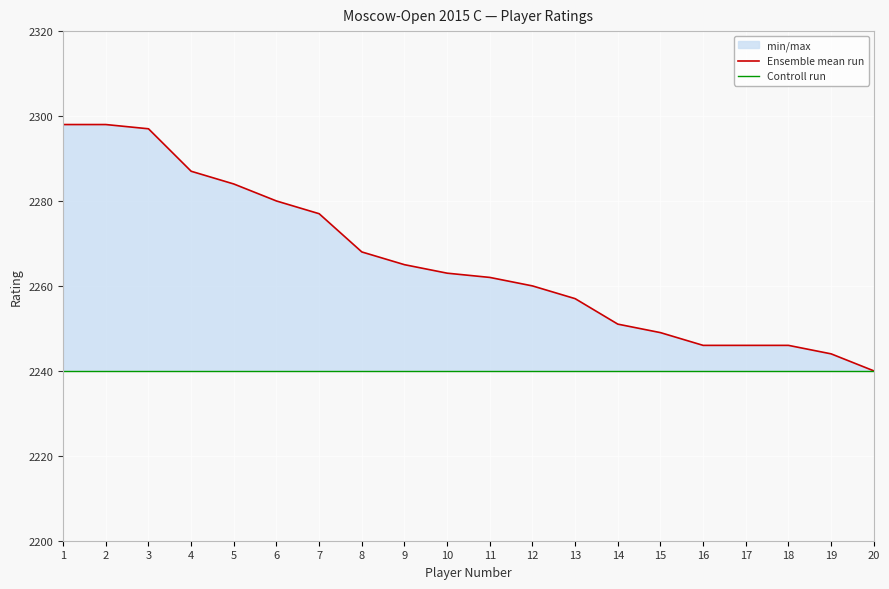

Between 13 and 8, which is larger?

8